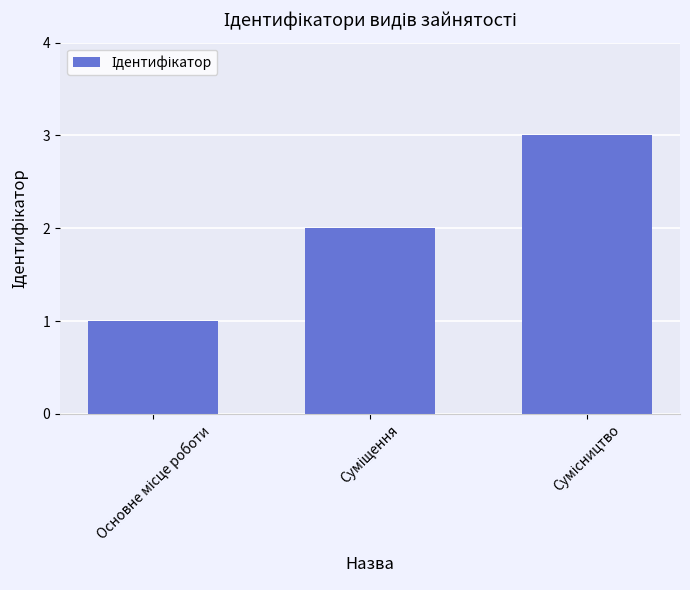

What is the maximum value shown in the chart?

3